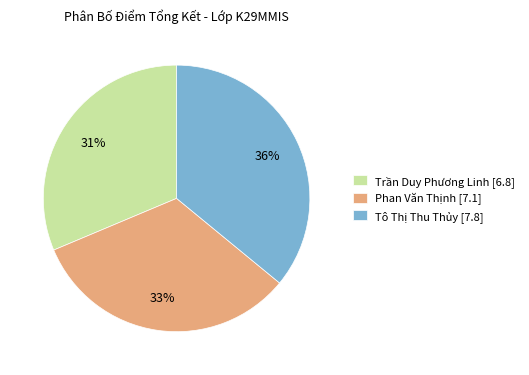

What percentage is the Tô Thị Thu Thủy slice, to the nearest percent?

36%